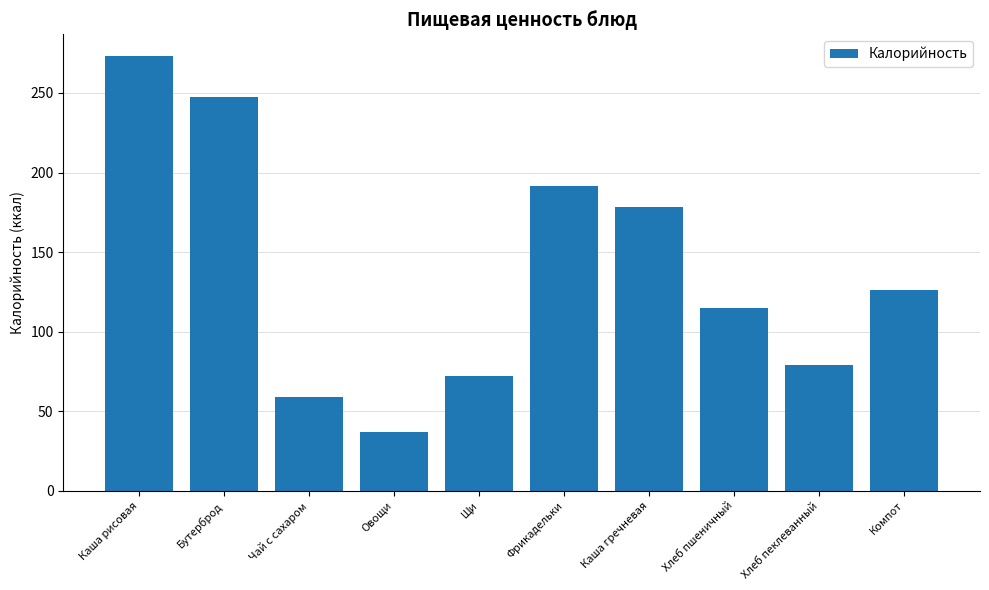

How many data points are less than 126?

5